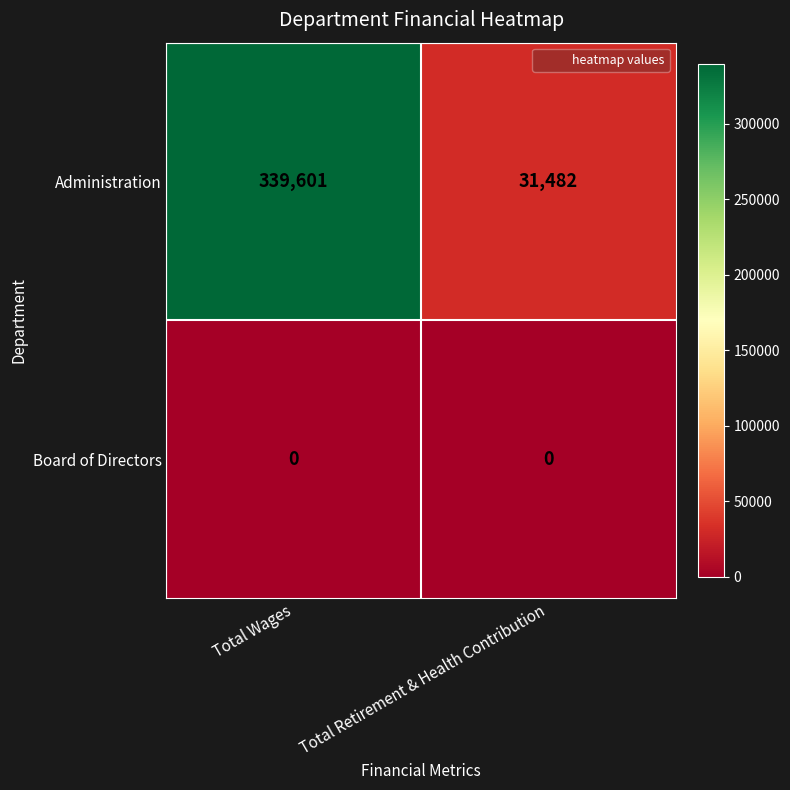

At how many categories does at least one series exceed 250996?

1